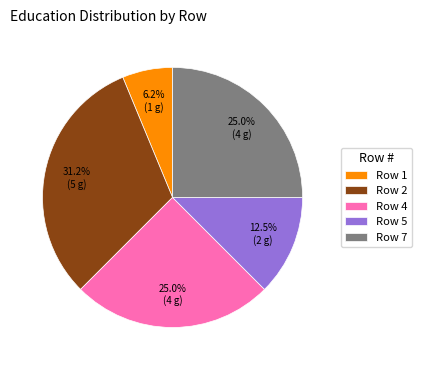

Count the number of slices in the pie.

5